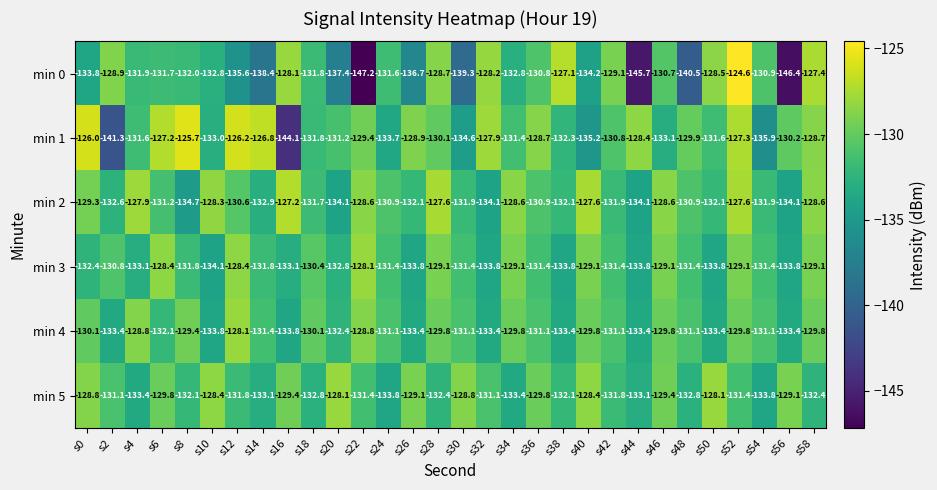

What is the difference between the min 4 values at s38 and s0?

3.3